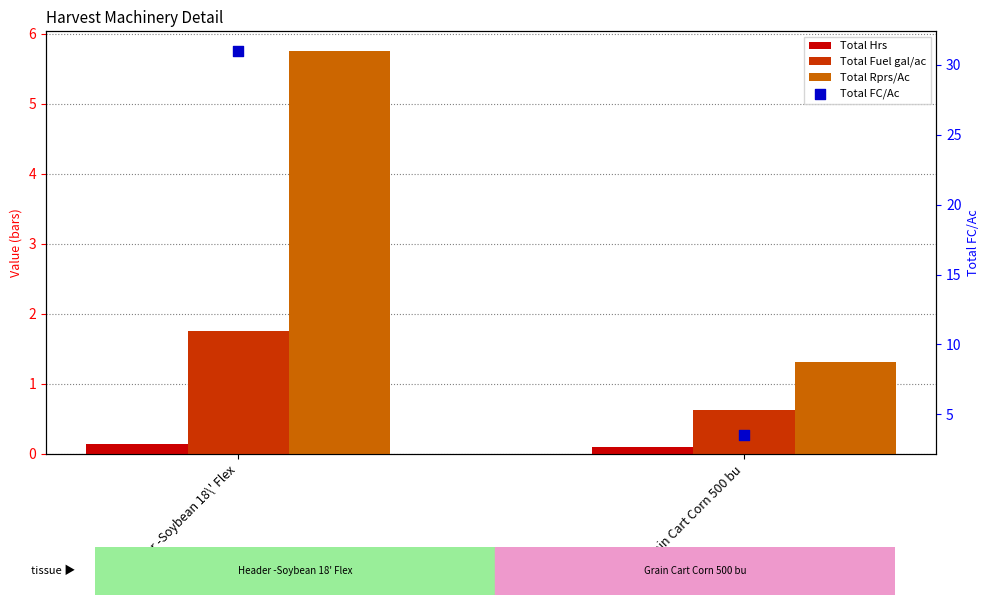

Is the value of Total FC/Ac at Grain Cart Corn 500 bu greater than the value of Total Hrs at Header -Soybean 18\' Flex?

Yes